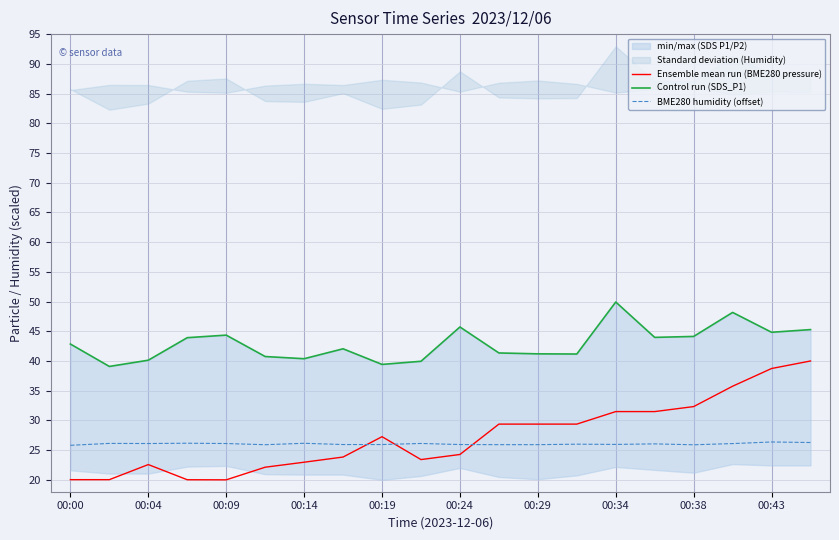

True or false: Ensemble mean run (BME280 pressure) and Control run (SDS_P1) intersect in this chart.

False